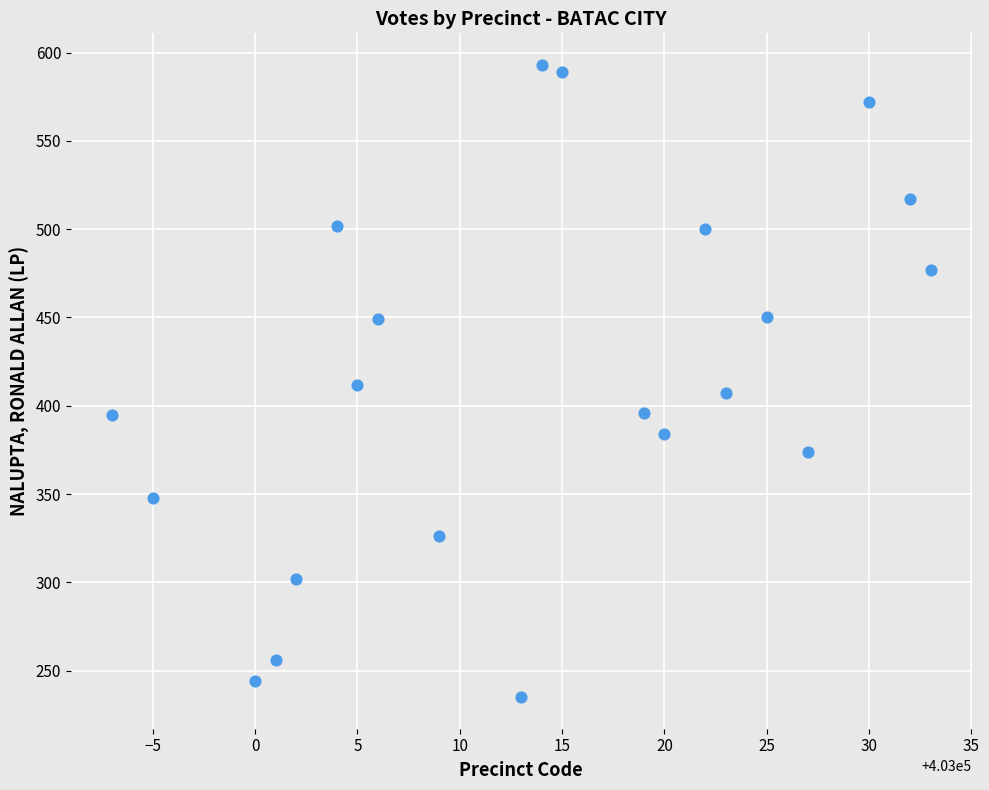

What is the range of X values (max minus min)?

40